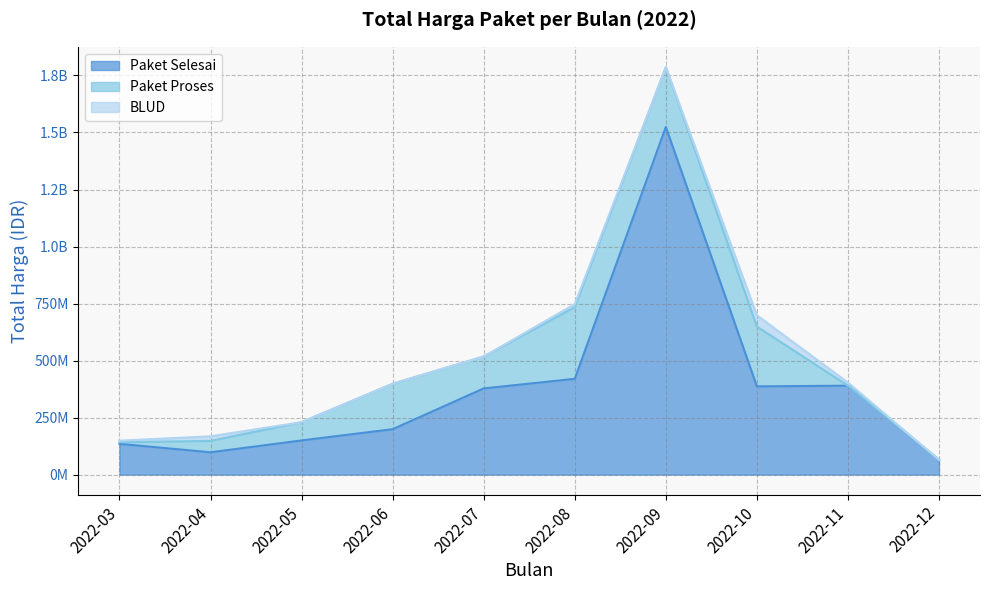

What are all the series names shown in the legend?

Paket Selesai, Paket Proses, BLUD